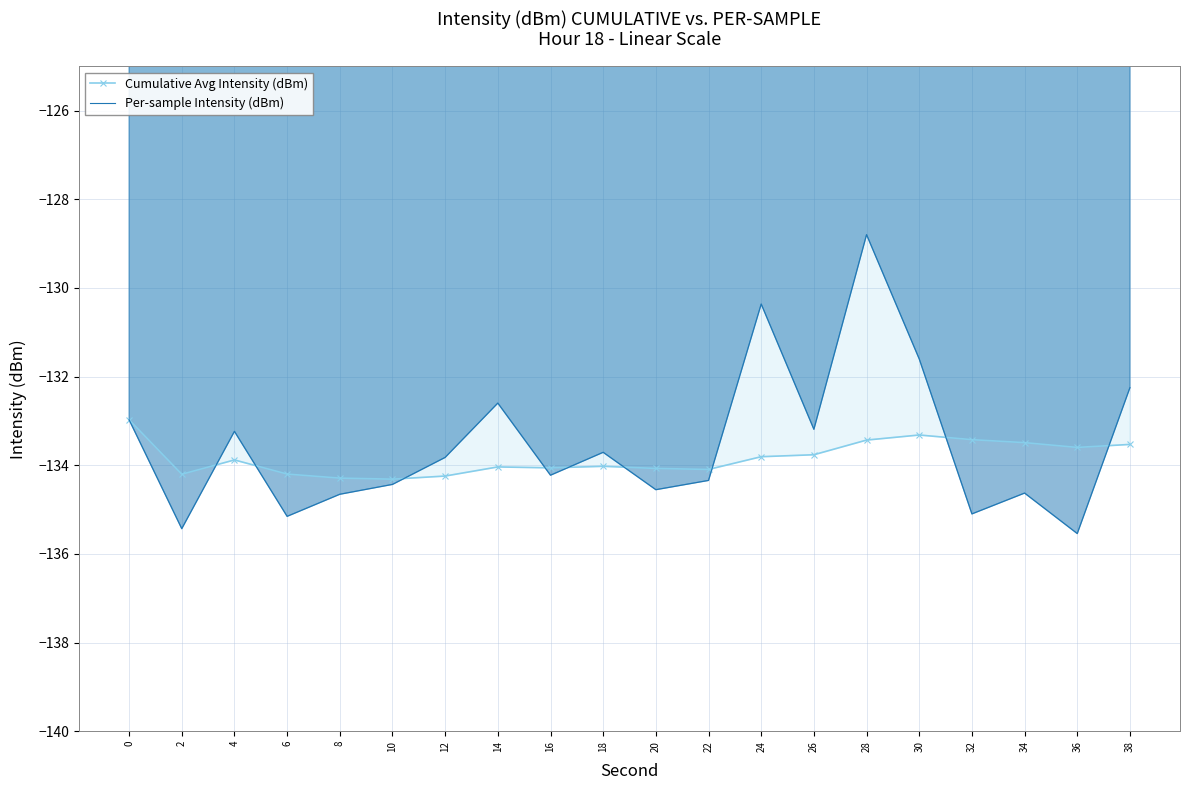

Is the value of Cumulative Avg Intensity (dBm) at 18 greater than the value of Per-sample Intensity (dBm) at 14?

No